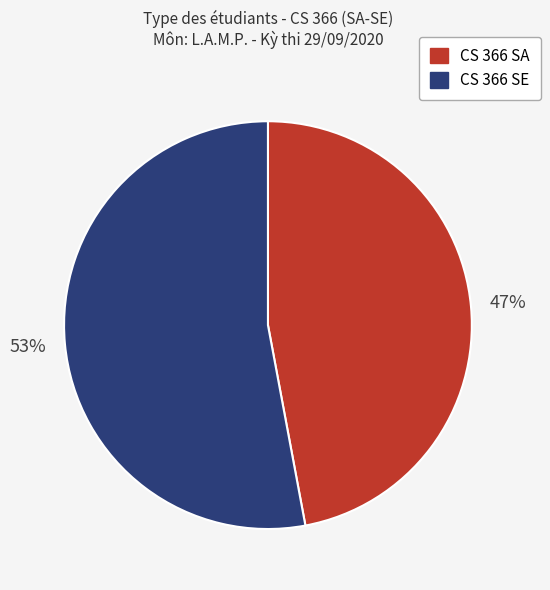

The CS 366 SE slice represents 58% of the pie. True or false?

False